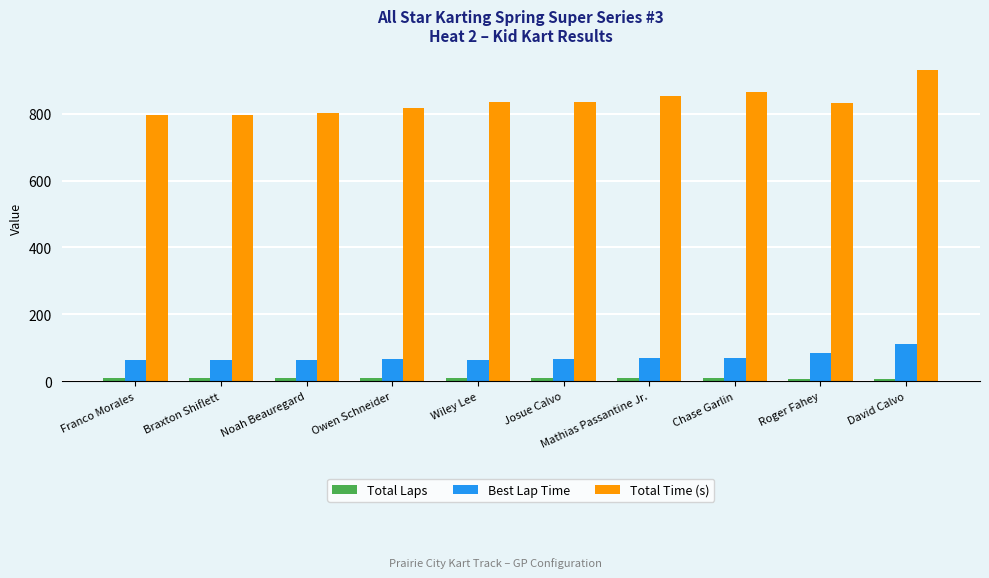

What position from the left is Mathias Passantine Jr.?

7